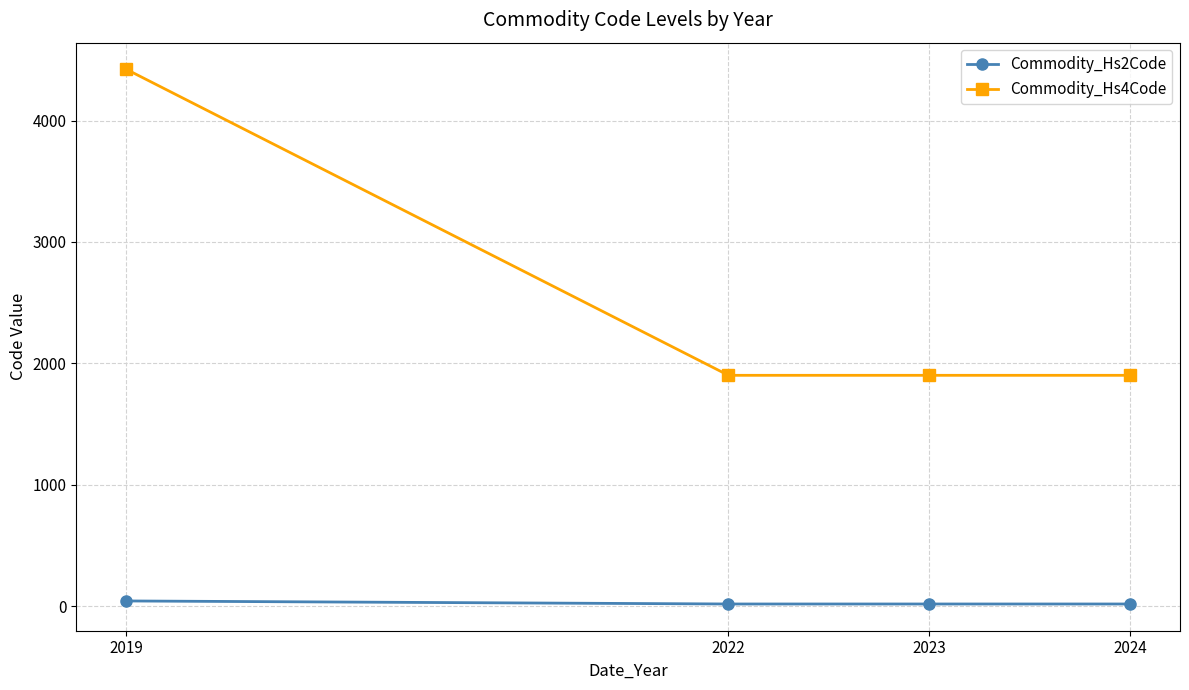

At which category does the chart reach its peak across all series?

2019